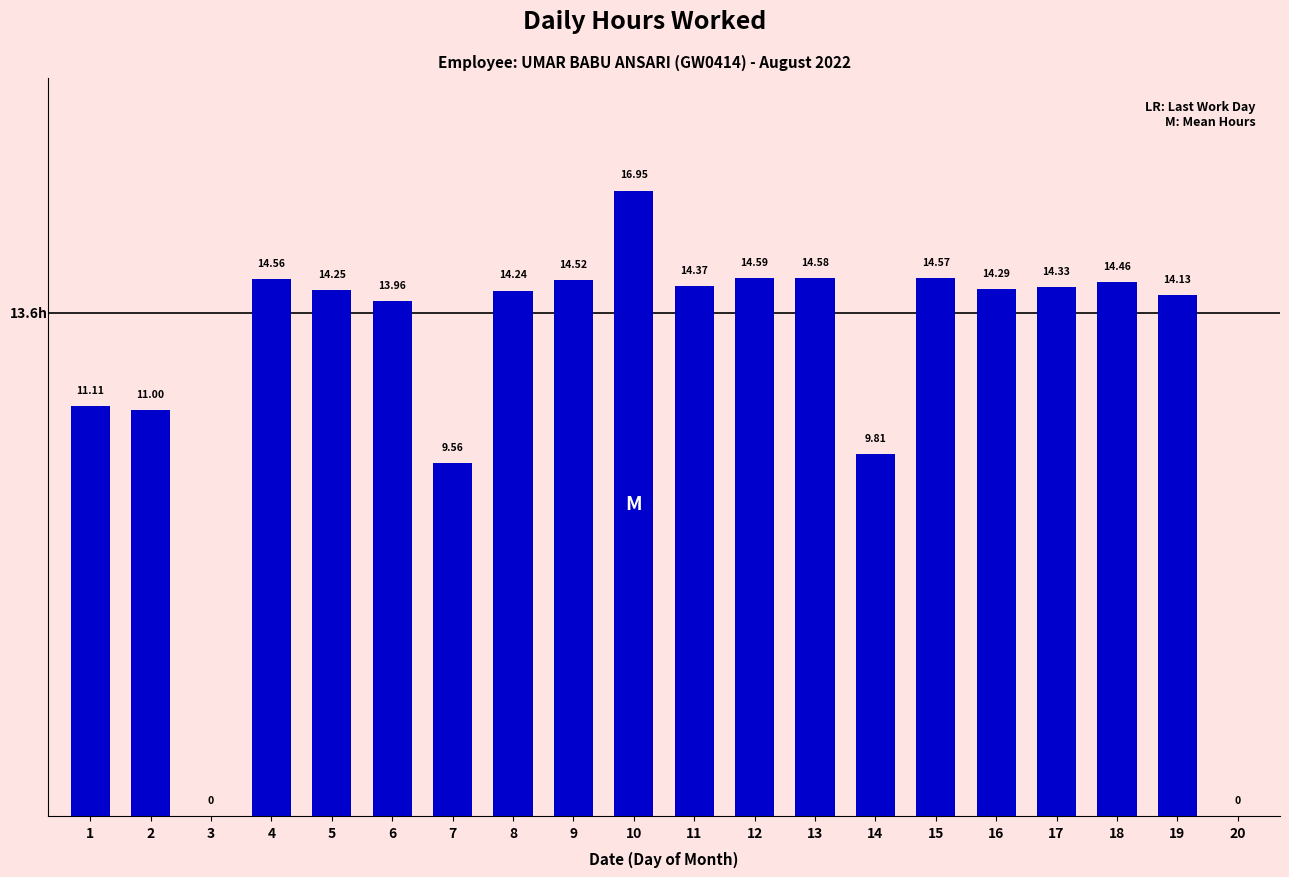

Count the number of values greater than 14.

13